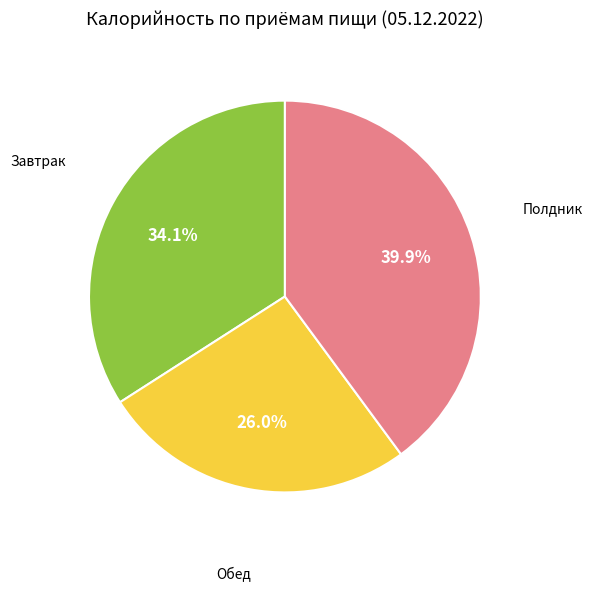

Count the number of slices in the pie.

3